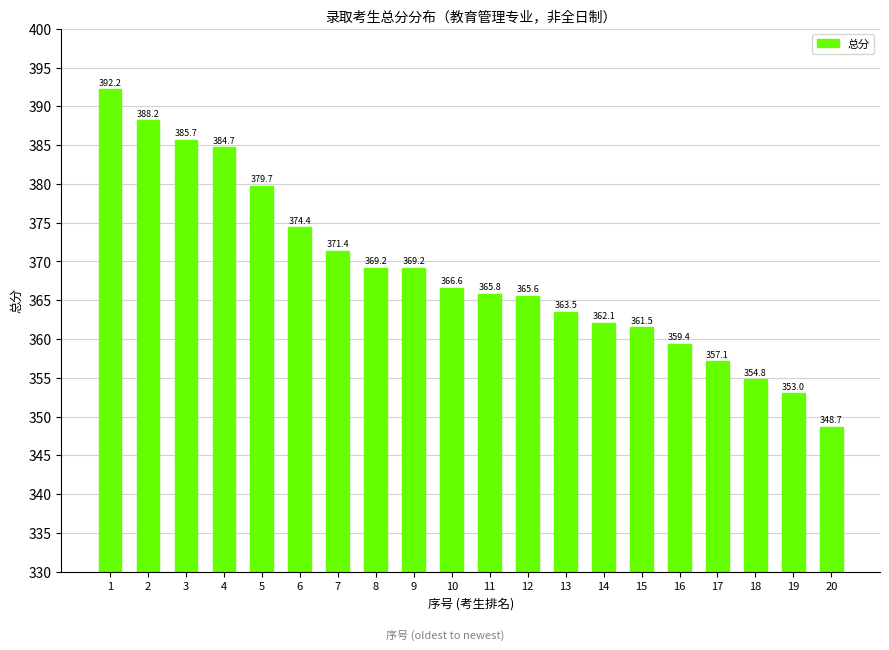

How many data points does each series have?

20